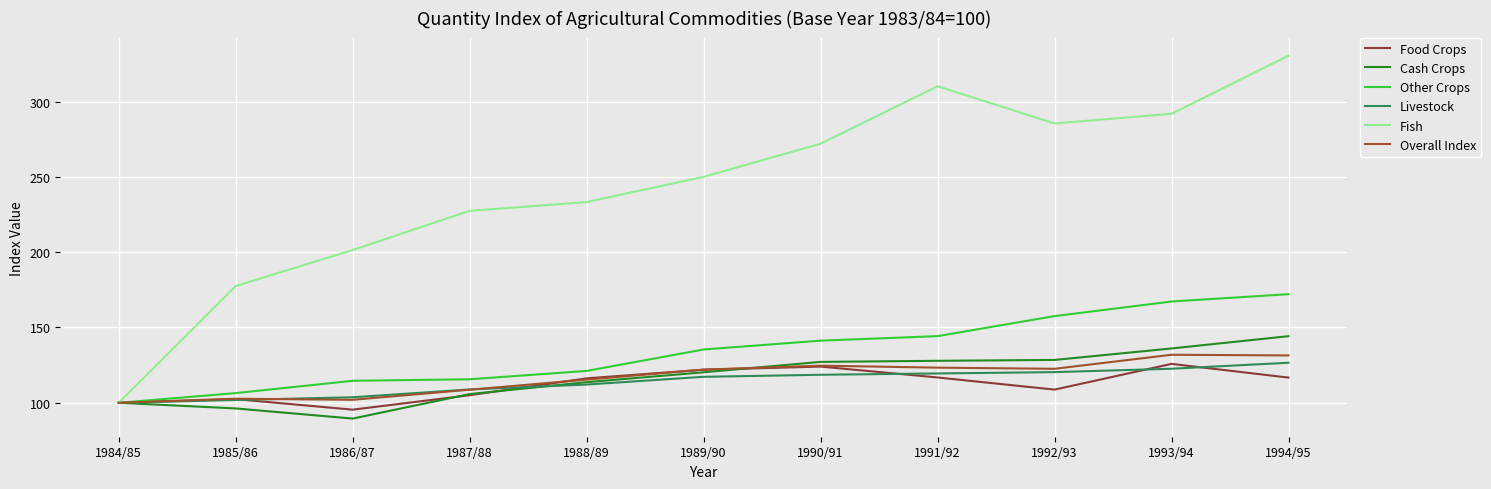

Which series has the largest range (max minus min)?

Fish